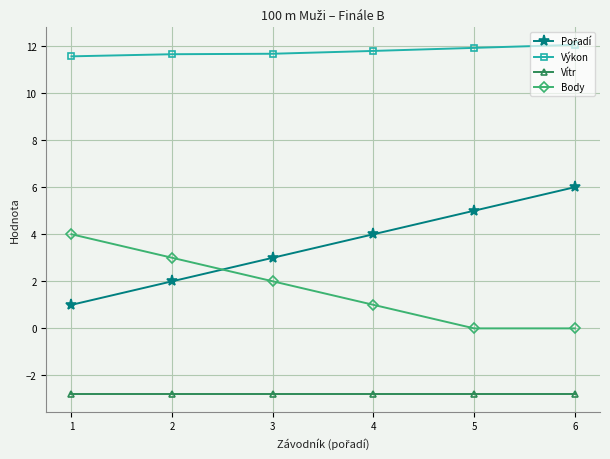

At which category is the sum across all series the highest?

6